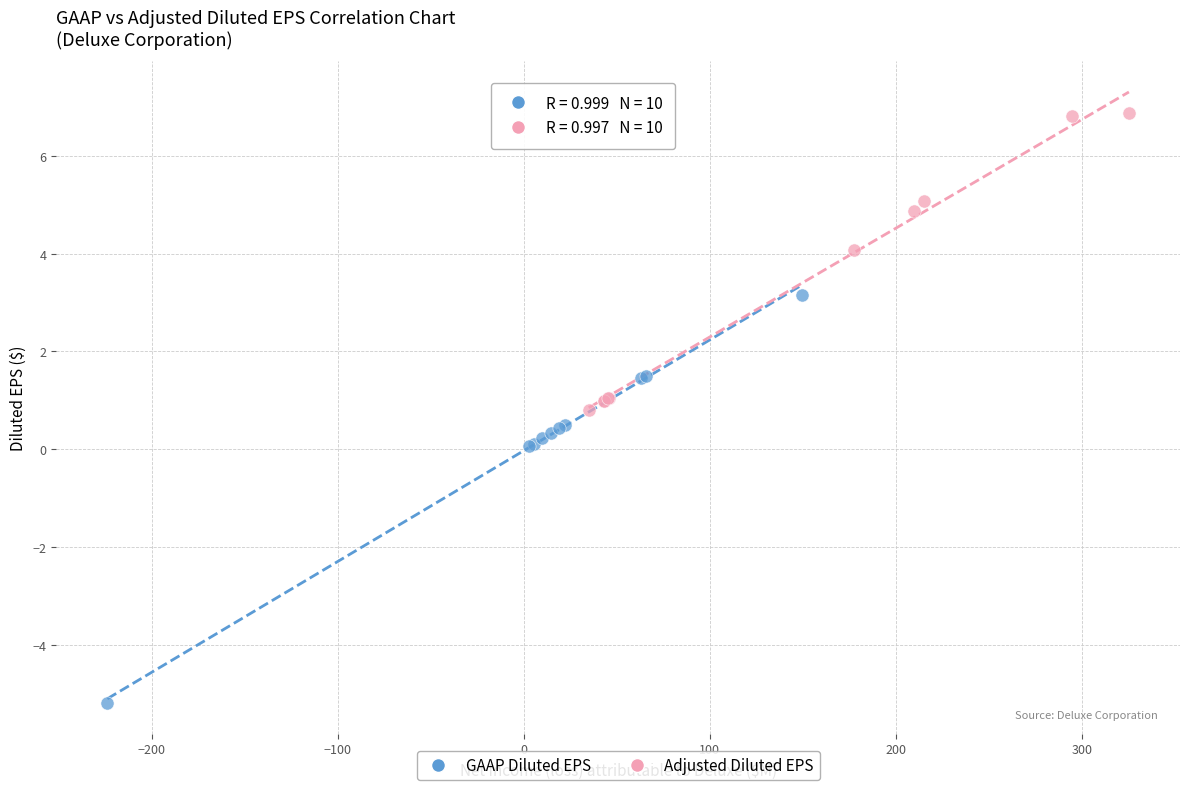

What are all the series names shown in the legend?

GAAP Diluted EPS, Adjusted Diluted EPS